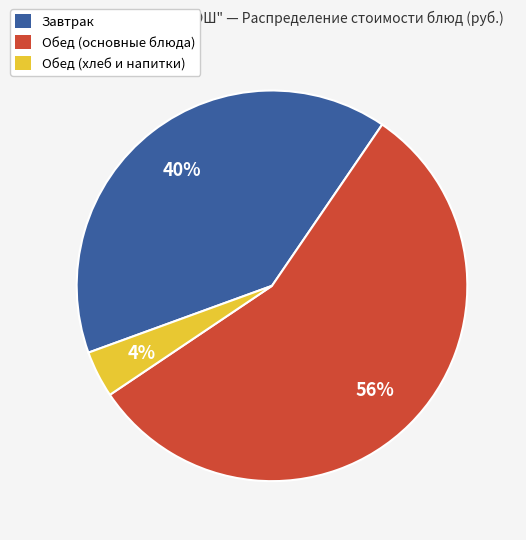

To the nearest percent, what is the difference between the largest and smallest slice percentages?

52%